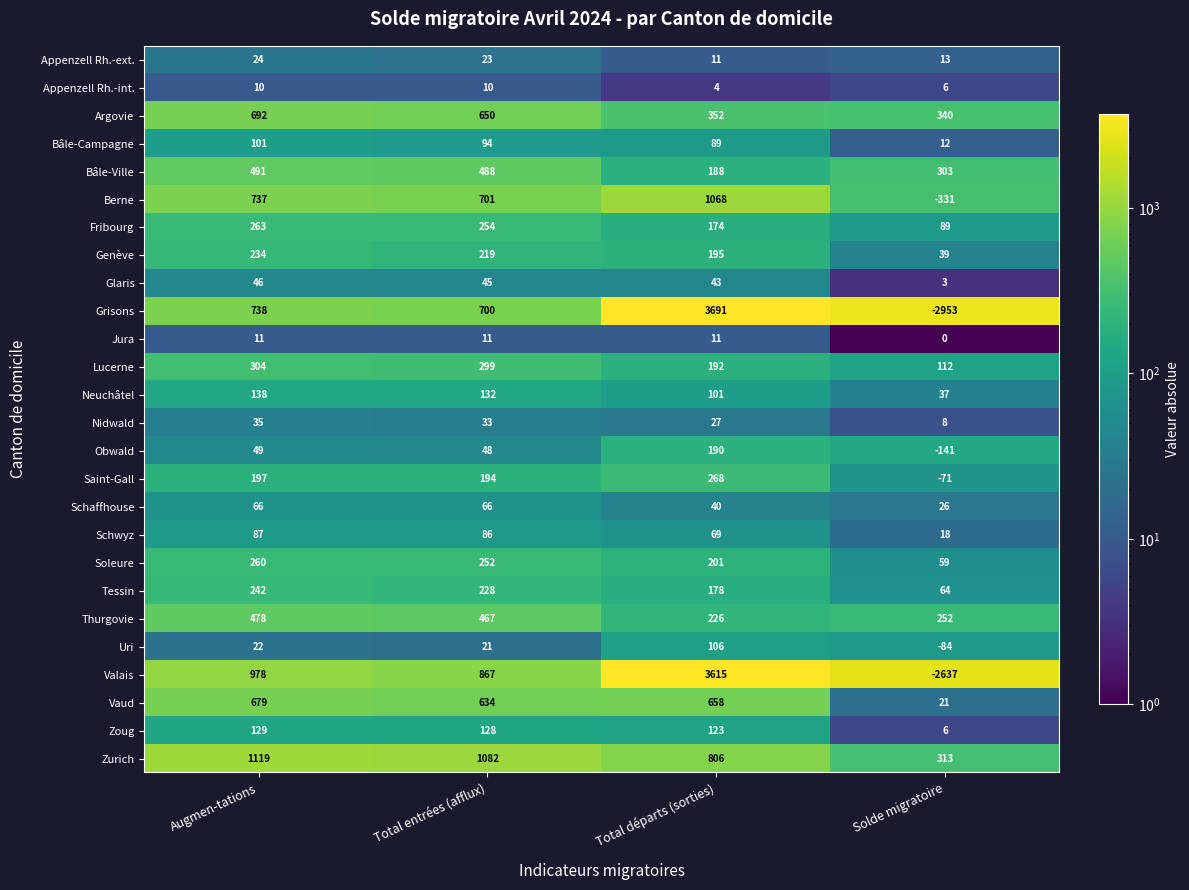

At which category does the chart reach its minimum across all series?

Solde migratoire